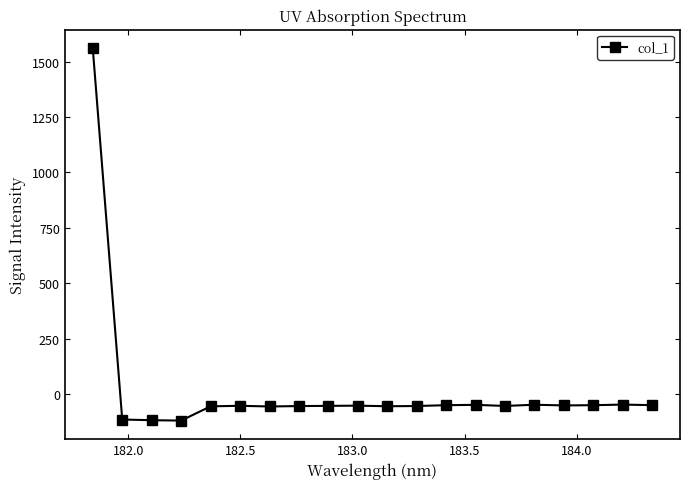

What is the difference between the second highest and second lowest values?

70.5